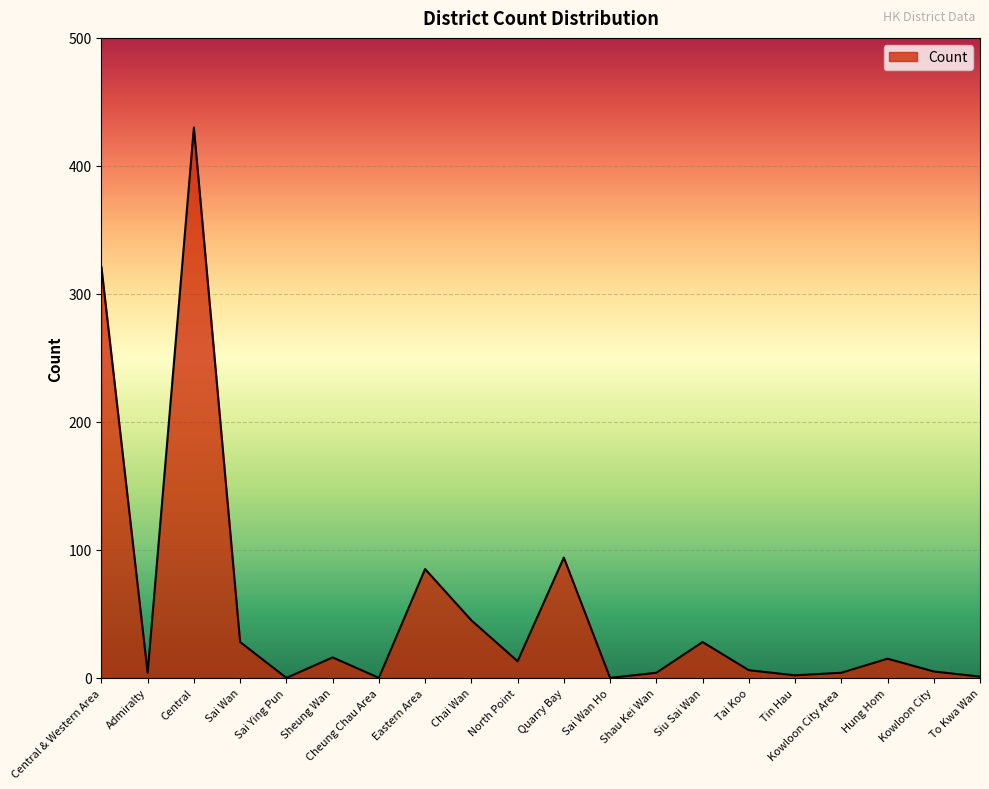

What is the greatest value displayed?

430